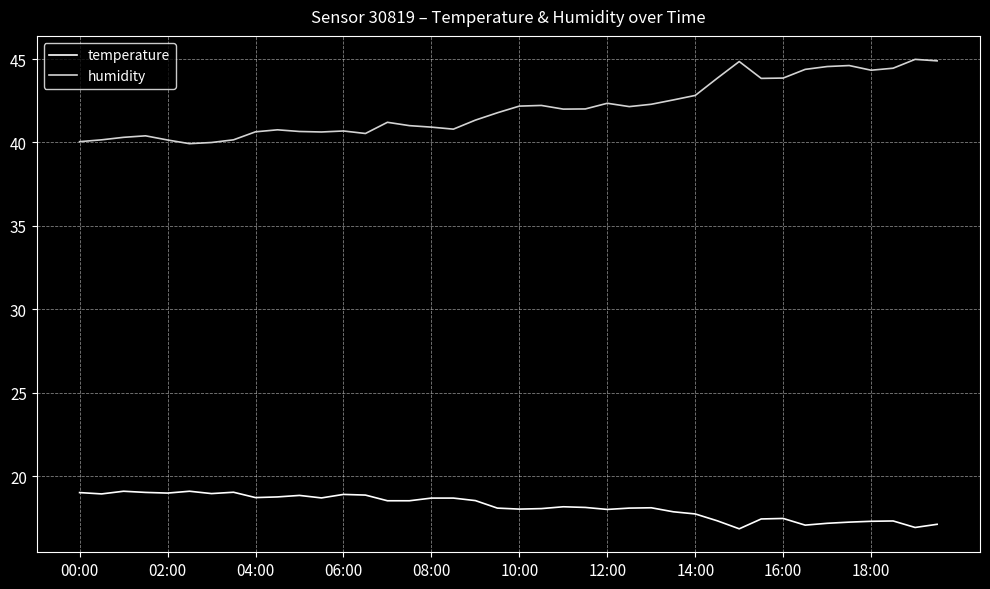

What is the average value of the temperature series?

18.2